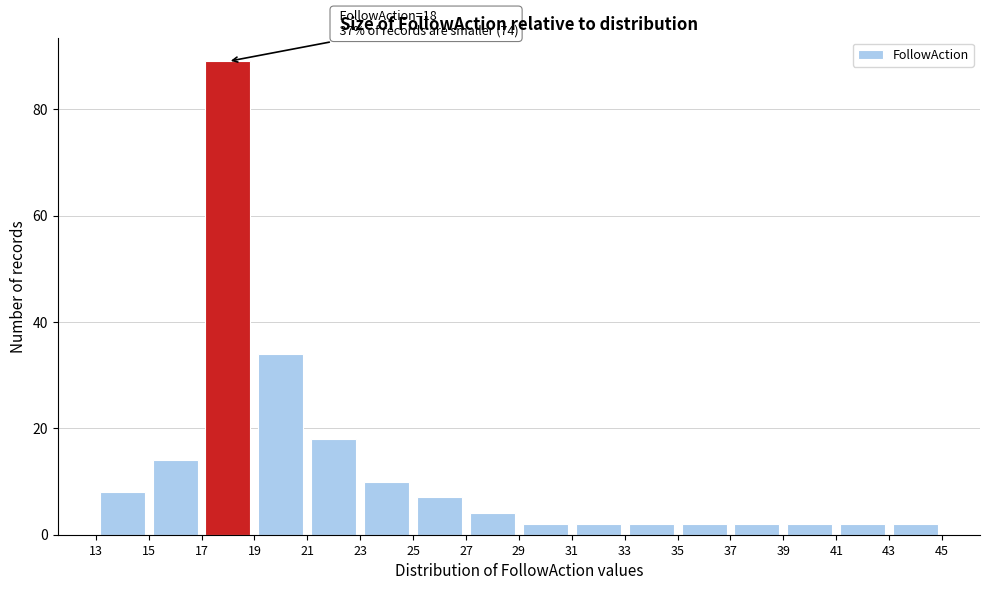

Over which range of the x-axis is the bar tallest?

17 to 19